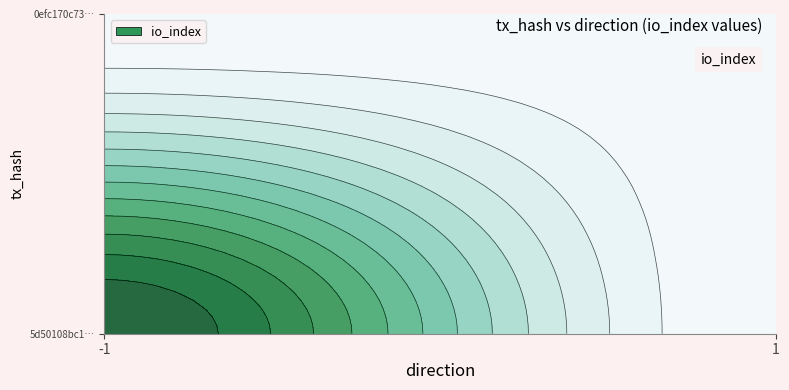

What is the total value across all series at value?

1.1